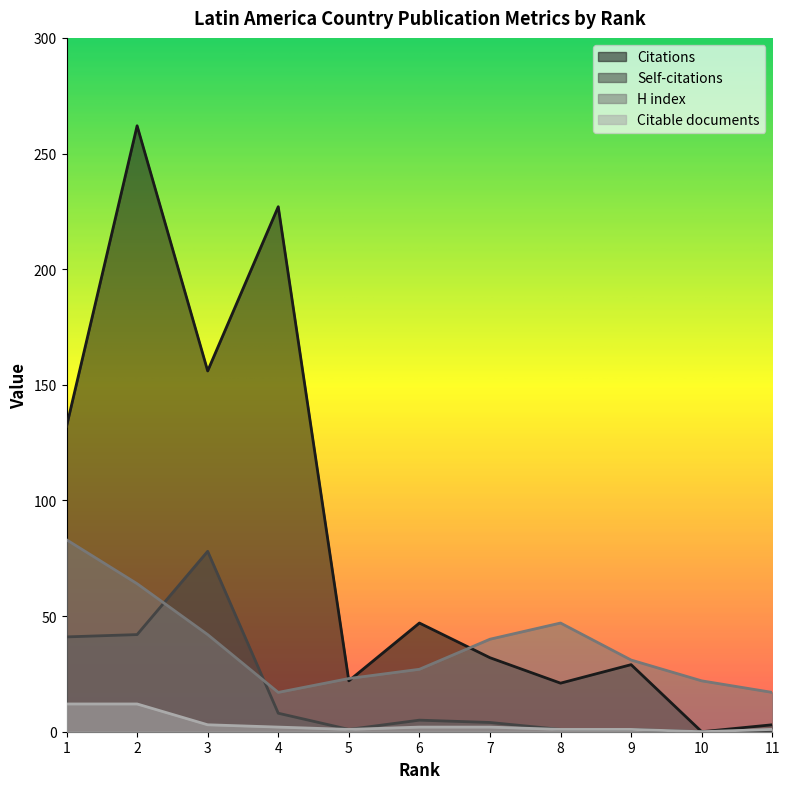

Where does the H index series first go above 31?

1